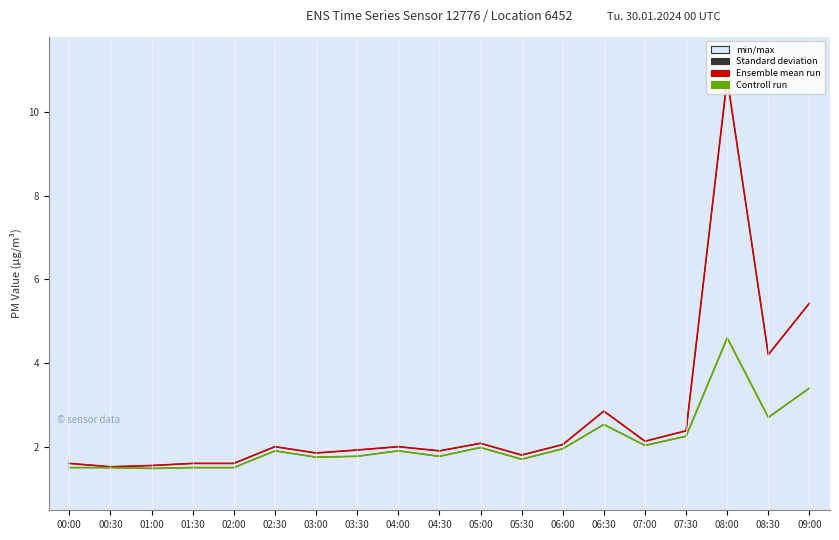

Reading left to right, transcribe all the data shown in this chart.

Standard deviation: 00:00=1.6	00:30=1.5	01:00=1.6	01:30=1.6	02:00=1.6	02:30=2.0	03:00=1.9	03:30=1.9	04:00=2.0	04:30=1.9	05:00=2.1	05:30=1.8	06:00=2.0	06:30=2.9	07:00=2.1	07:30=2.4	08:00=10.8	08:30=4.2	09:00=5.4
Ensemble mean run: 00:00=1.6	00:30=1.5	01:00=1.6	01:30=1.6	02:00=1.6	02:30=2.0	03:00=1.9	03:30=1.9	04:00=2.0	04:30=1.9	05:00=2.1	05:30=1.8	06:00=2.0	06:30=2.9	07:00=2.1	07:30=2.4	08:00=10.8	08:30=4.2	09:00=5.4
Controll run: 00:00=1.5	00:30=1.5	01:00=1.5	01:30=1.5	02:00=1.5	02:30=1.9	03:00=1.8	03:30=1.8	04:00=1.9	04:30=1.8	05:00=2.0	05:30=1.7	06:00=1.9	06:30=2.5	07:00=2.0	07:30=2.2	08:00=4.6	08:30=2.7	09:00=3.4